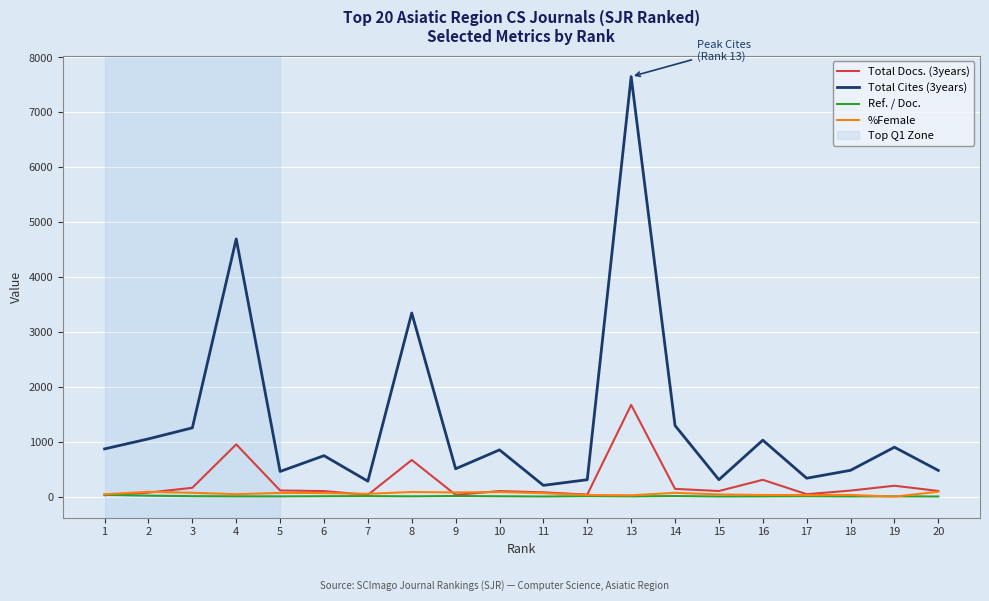

What is the maximum value shown in the chart?

7651